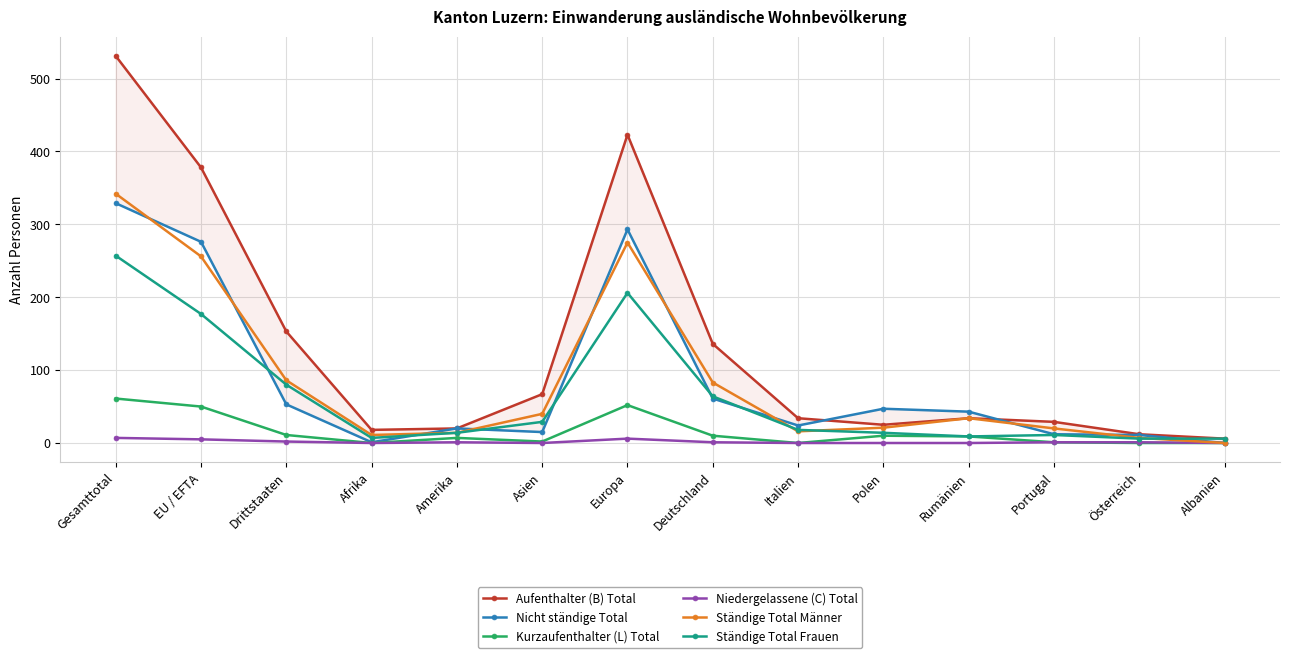

True or false: Niedergelassene (C) Total and Nicht ständige Total cross at least once.

False